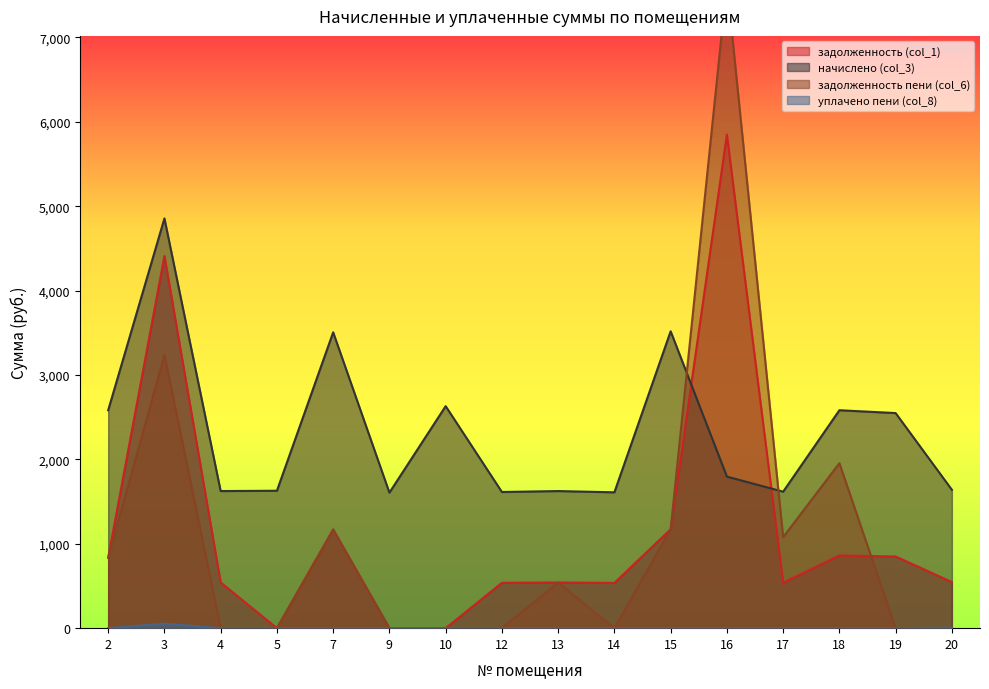

True or false: задолженность пени (col_6) has a value of 0.0 at 4.

True